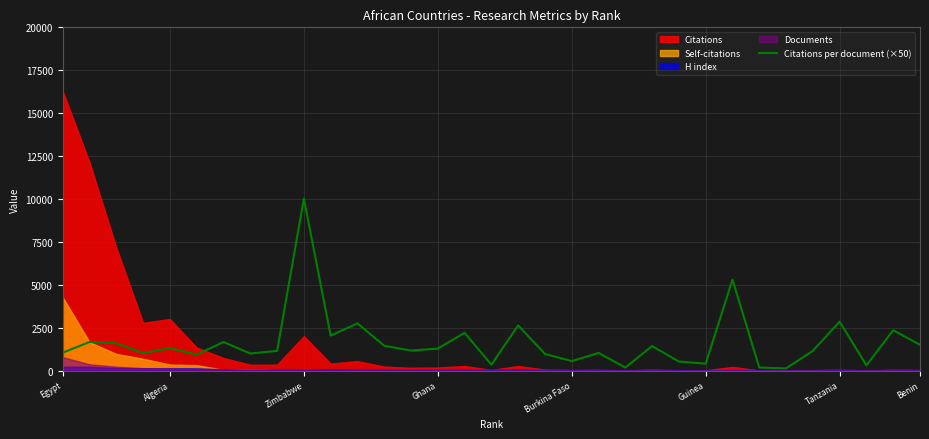

Does the chart have visible grid lines?

Yes